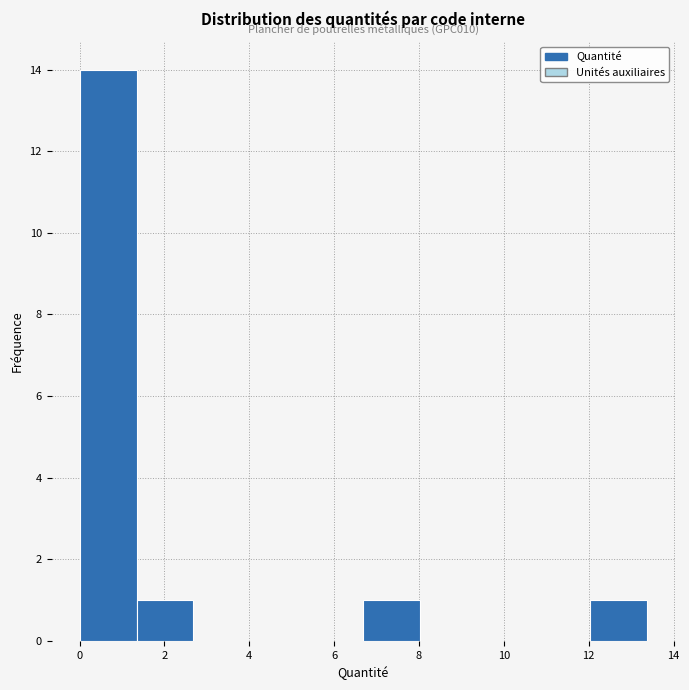

Over which range of the x-axis is the bar tallest?

0.0 to 1.4